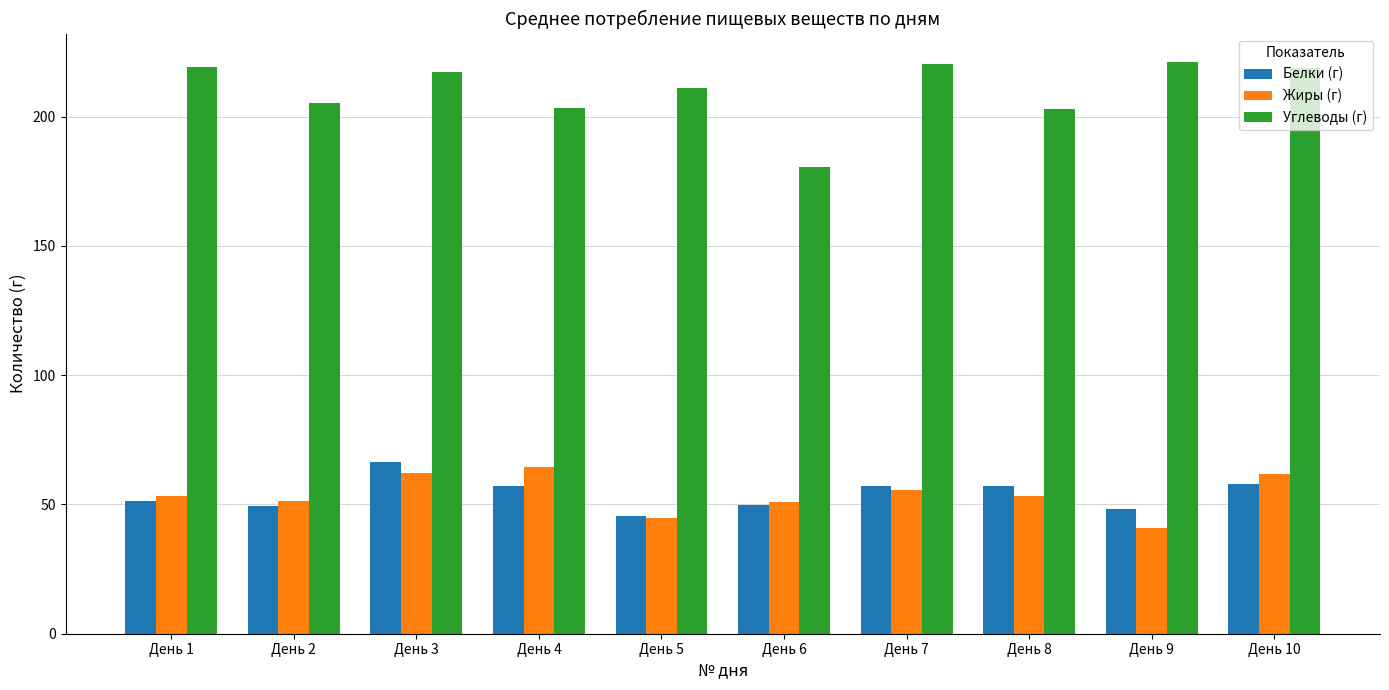

What is the value of the Жиры (г) bar at the 2nd from the left?

51.3